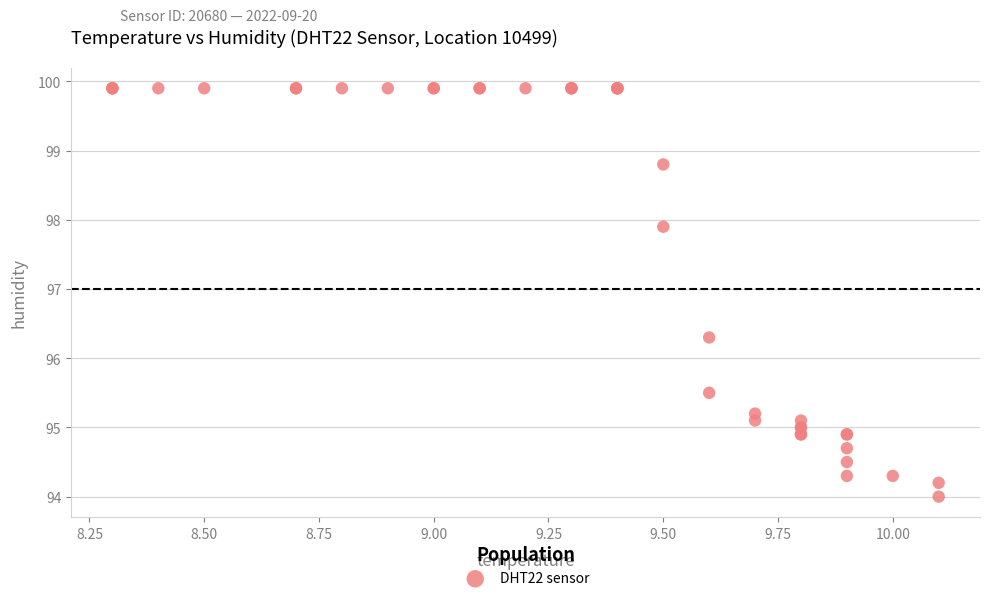

What Y value in the scatter plot is closest to 96?

96.3